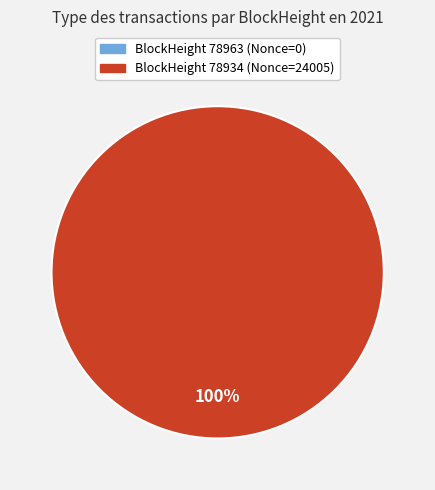

What percentage do 78963 and 78934 together represent?

100.0%